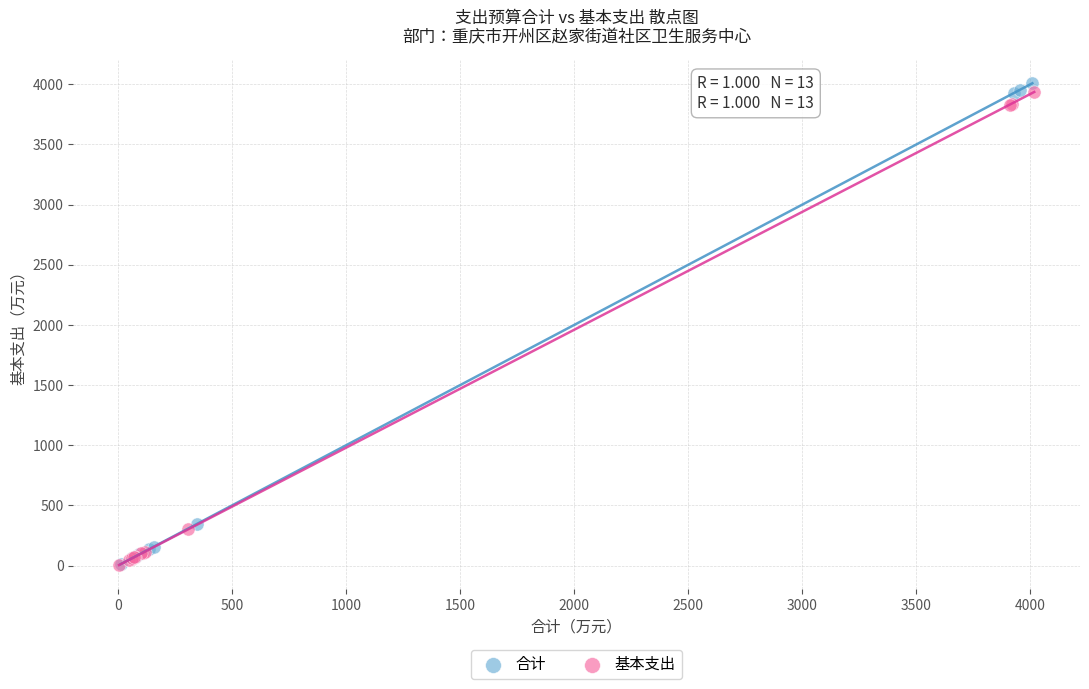

What are all the series names shown in the legend?

合计, 基本支出